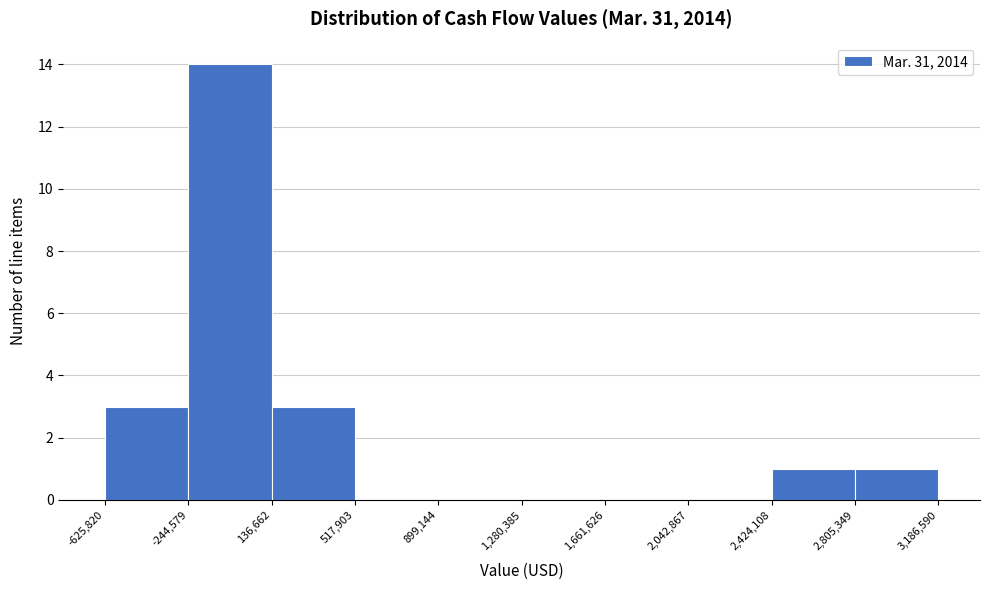

Reading left to right, list every bar in this chart as the range it spans on the x-axis followed by its height. The values are not printed on the chart, so give them approximately, as read against the axis.

-625,820 to -244,579: 3
-244,579 to 136,662: 14
136,662 to 517,903: 3
517,903 to 899,144: 0
899,144 to 1,280,385: 0
1,280,385 to 1,661,626: 0
1,661,626 to 2,042,867: 0
2,042,867 to 2,424,108: 0
2,424,108 to 2,805,349: 1
2,805,349 to 3,186,590: 1